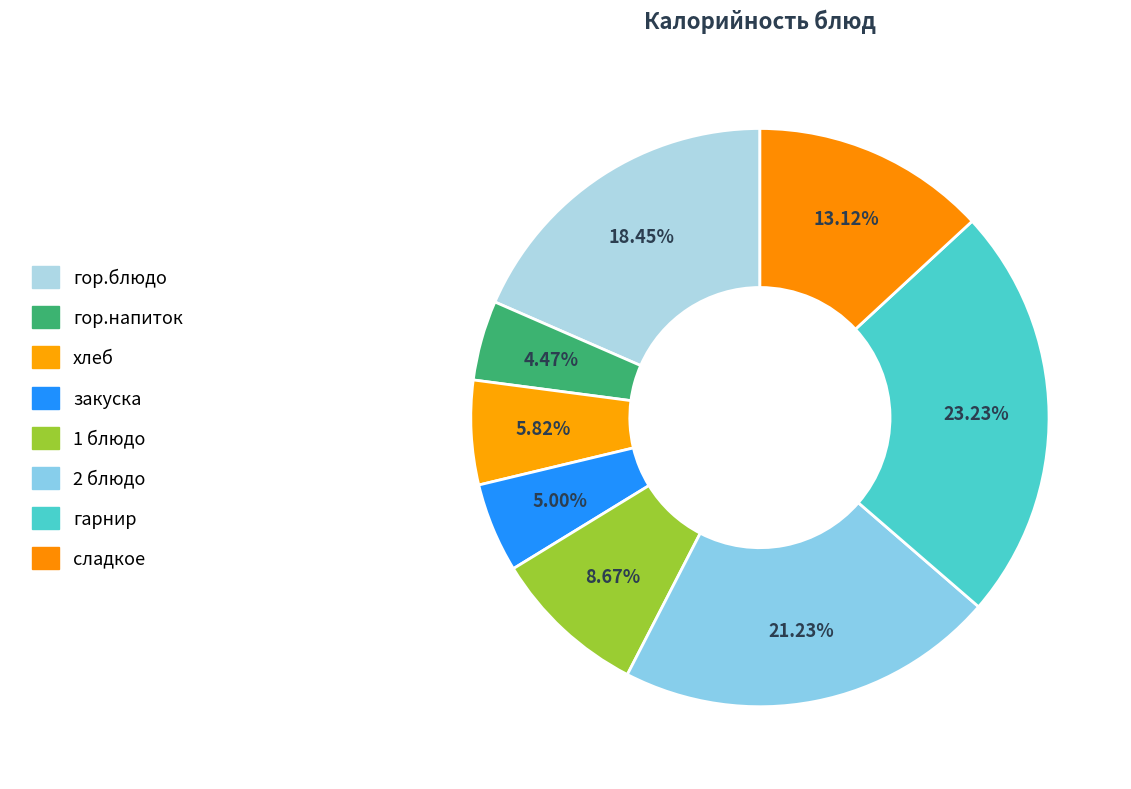

To the nearest percent, what is the average slice percentage?

12%